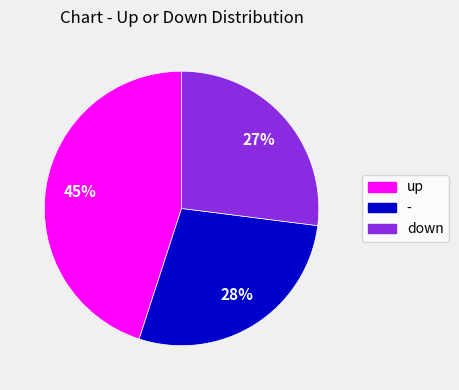

To the nearest percent, what percentage of the pie is up?

45%